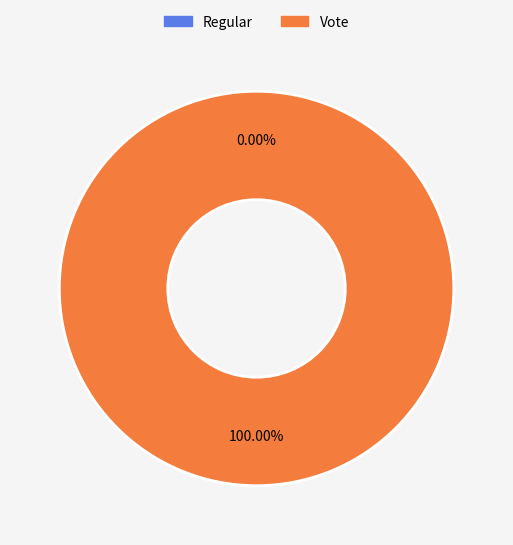

Which category has the biggest portion of the pie?

Vote